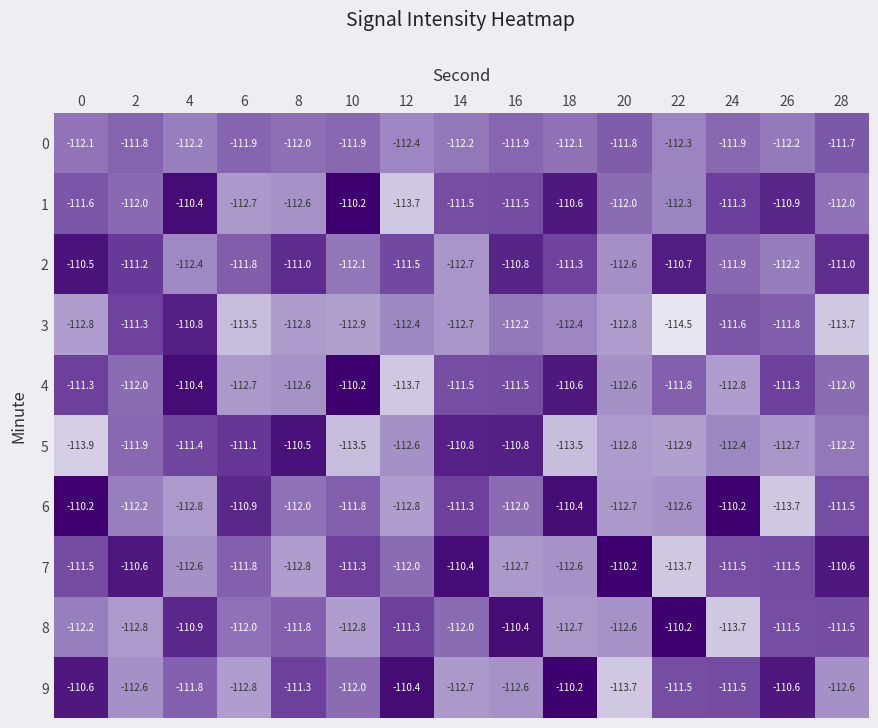

What is the lowest value of the 7 series?

-113.7